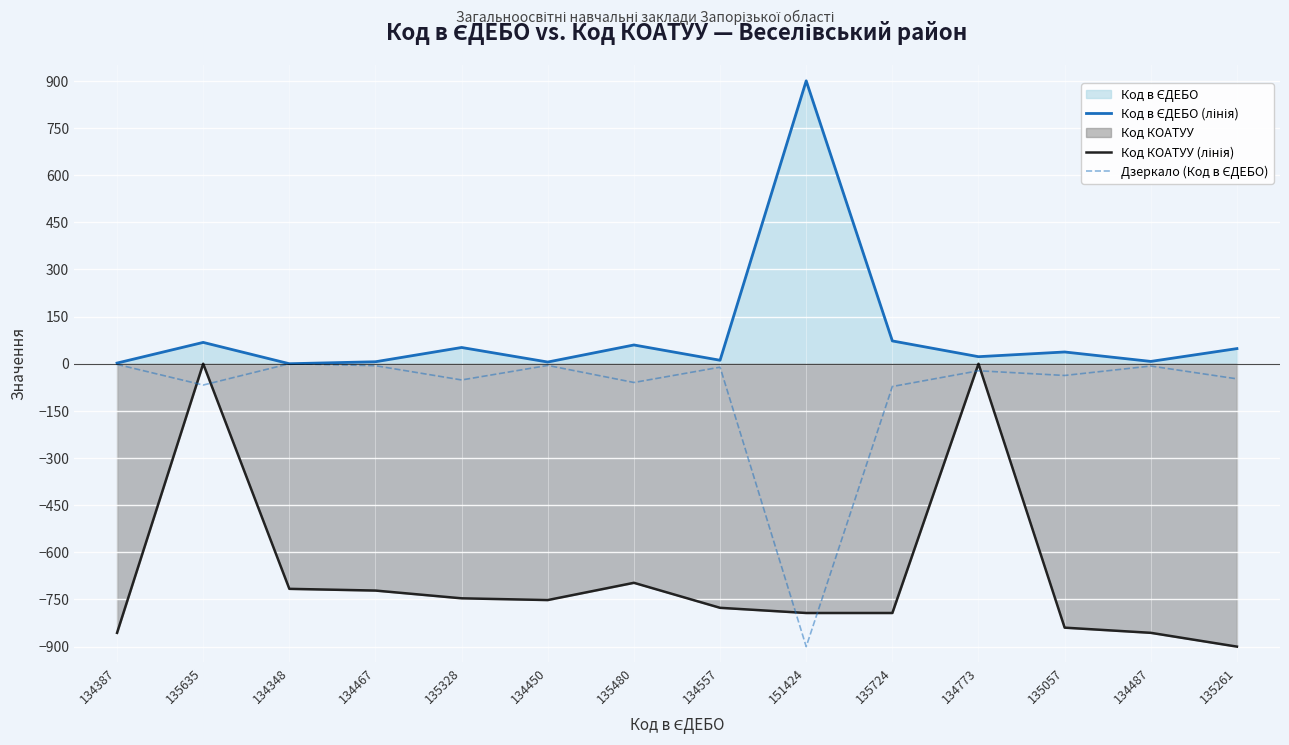

Rank the series at 134467 from highest to lowest value.

Код в ЄДЕБО (лінія), Дзеркало (Код в ЄДЕБО), Код КОАТУУ (лінія)